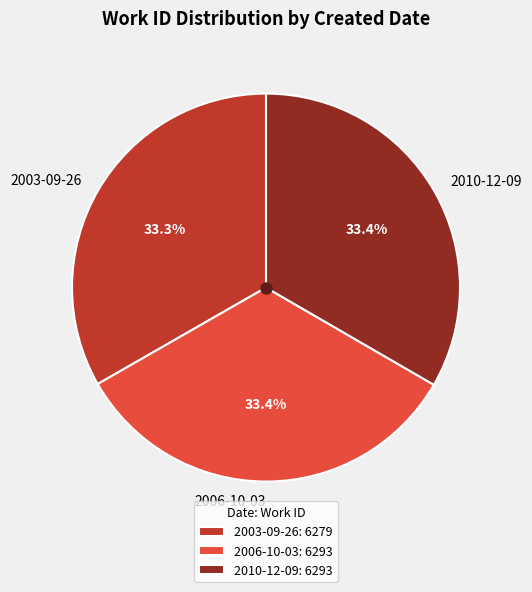

Is it true that 2010-12-09 is 43% of the pie?

False